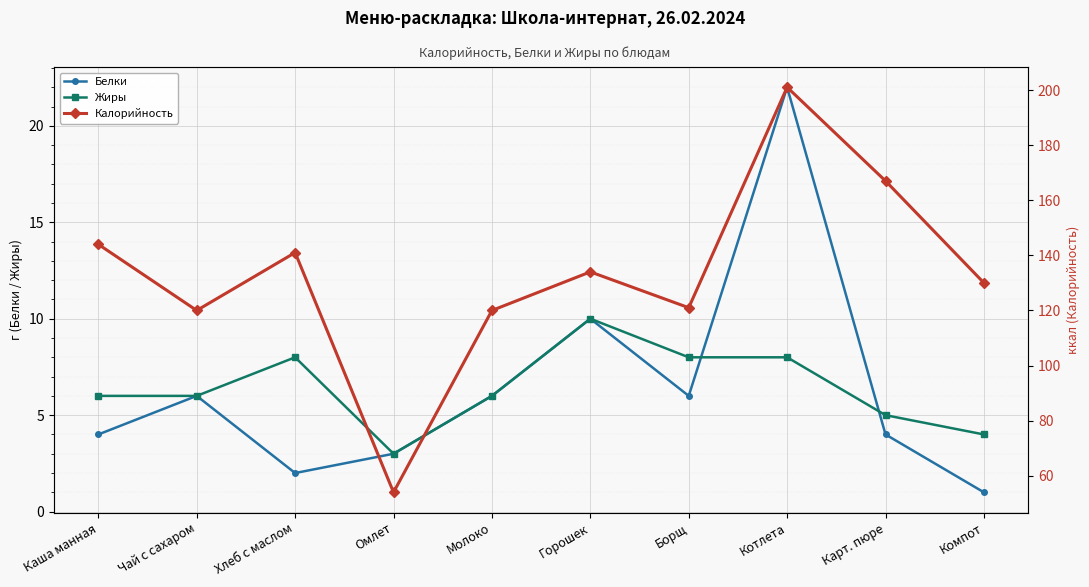

How many data points does each series have?

10